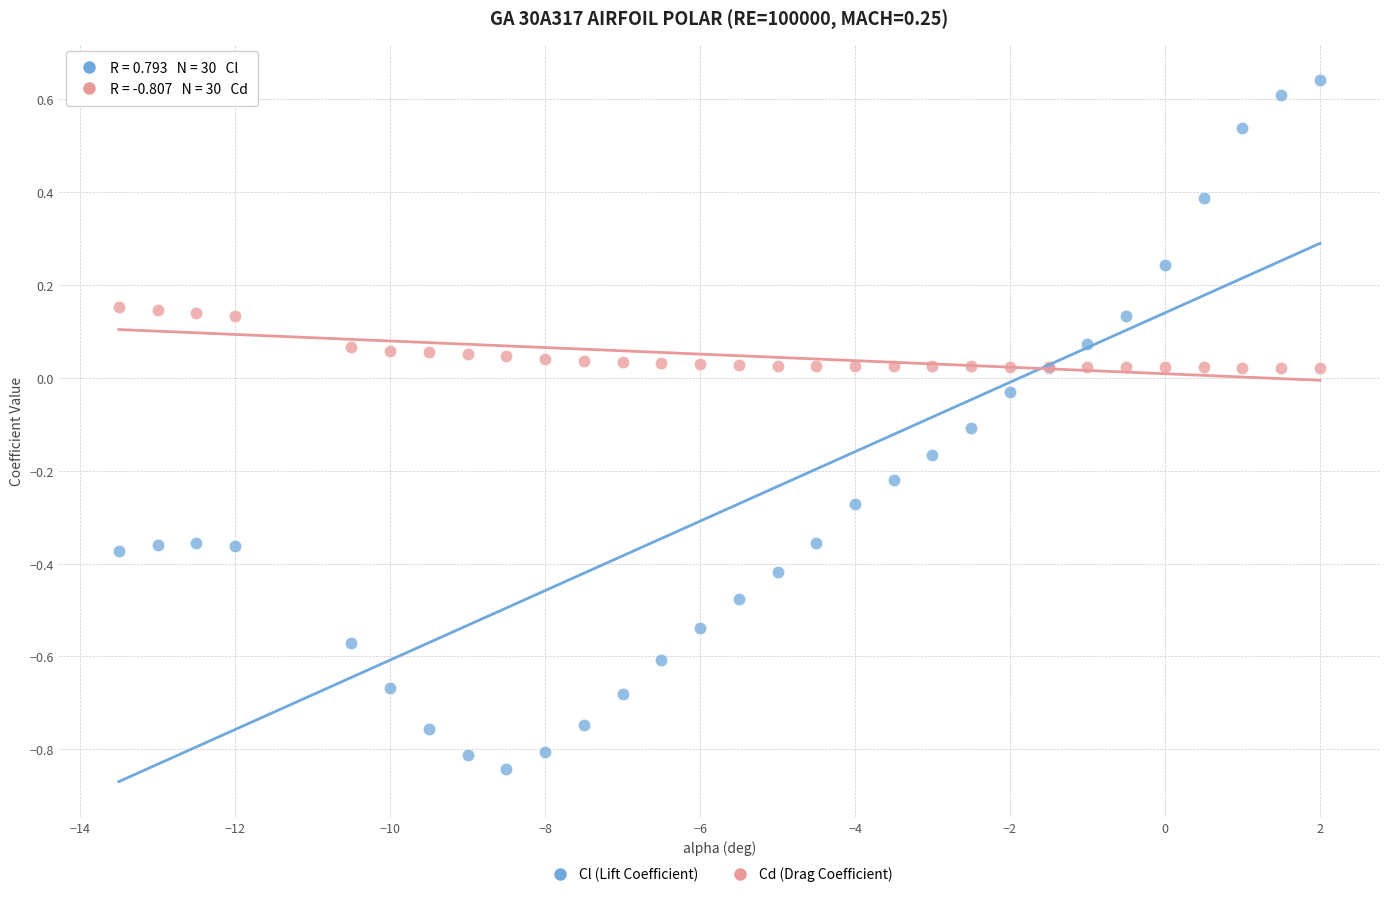

What is the X range (max minus min) for the scatter plot?

15.5